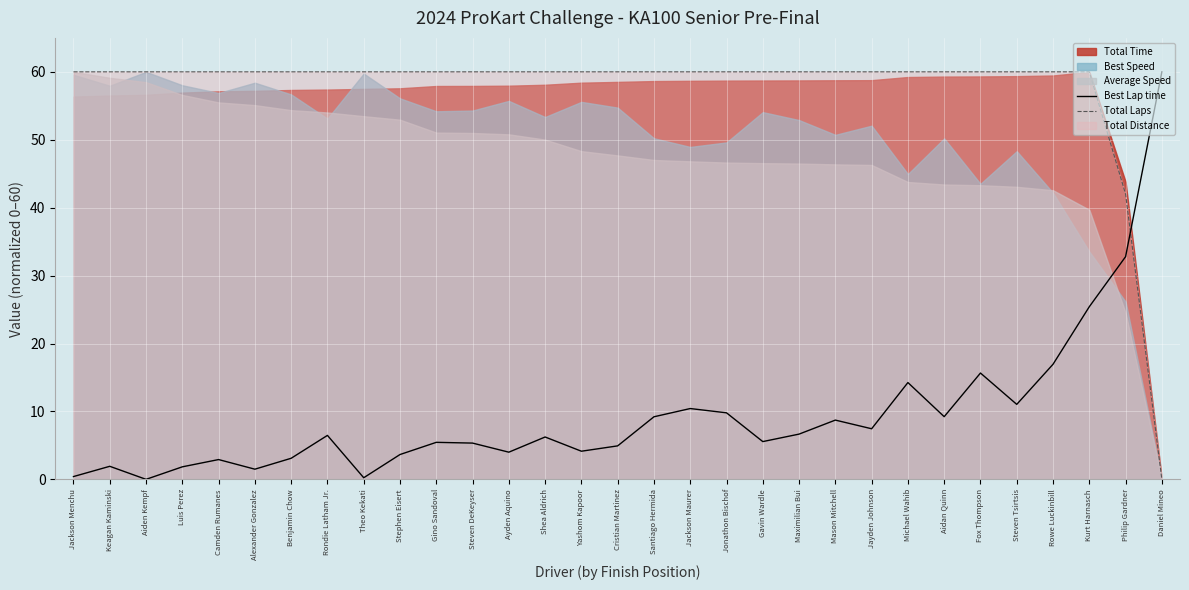

What is the label of the 21st point from the right?

Gino Sandoval